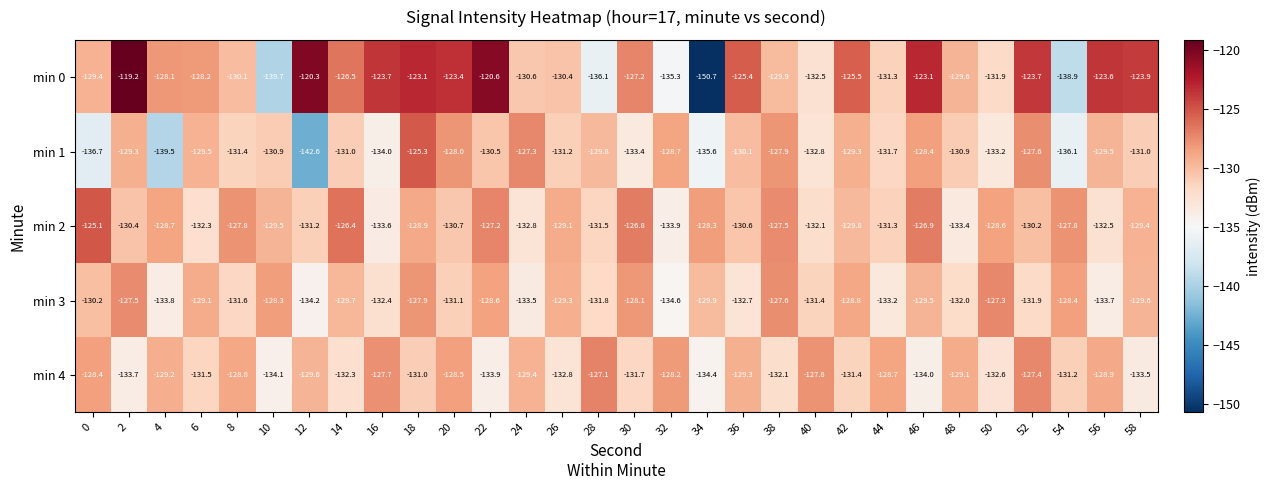

Which series has the largest range (max minus min)?

min 0